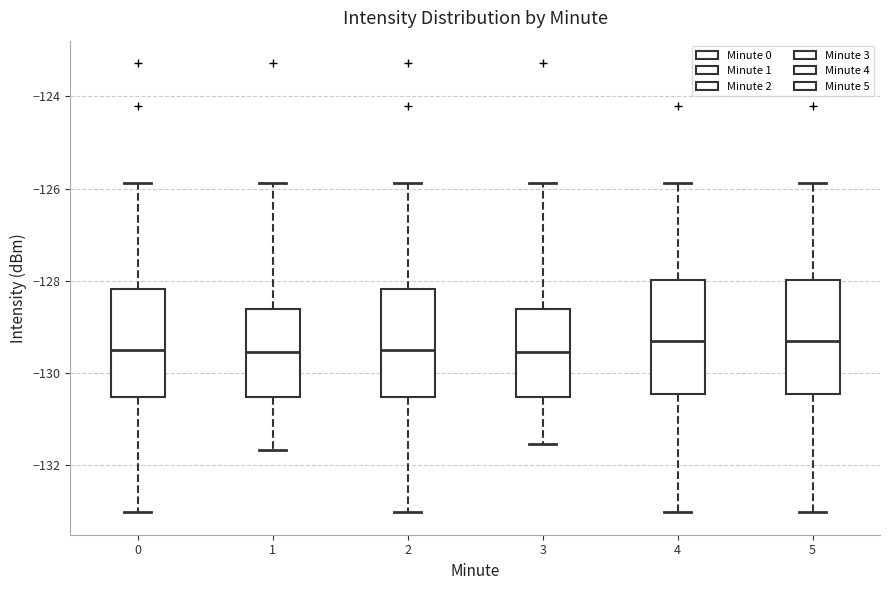

Where is the lower edge of the box at x = 2 on the y-axis? The values are not printed on the chart, so give them approximately, as read against the axis.

-130.6